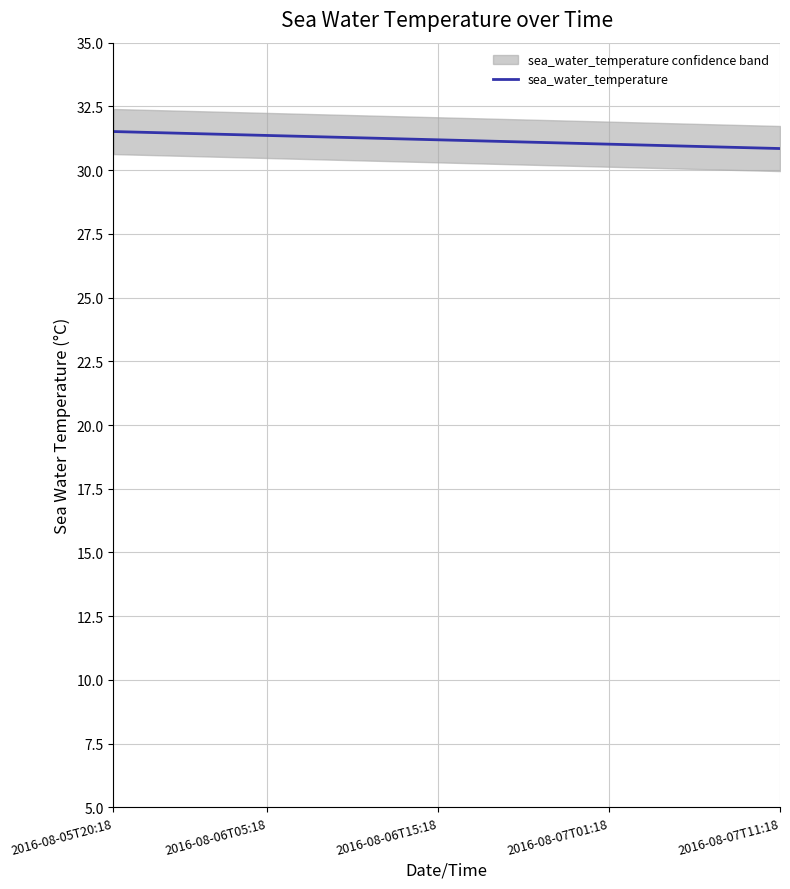

What is the lowest value of the sea_water_temperature series?

30.8